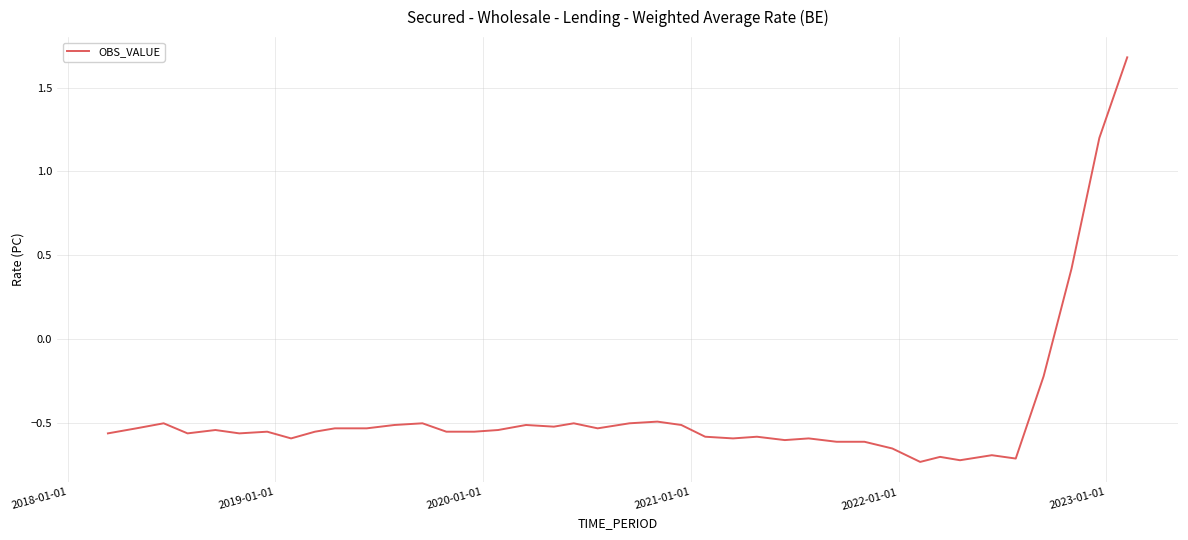

What is the difference between the maximum and minimum values?

2.4